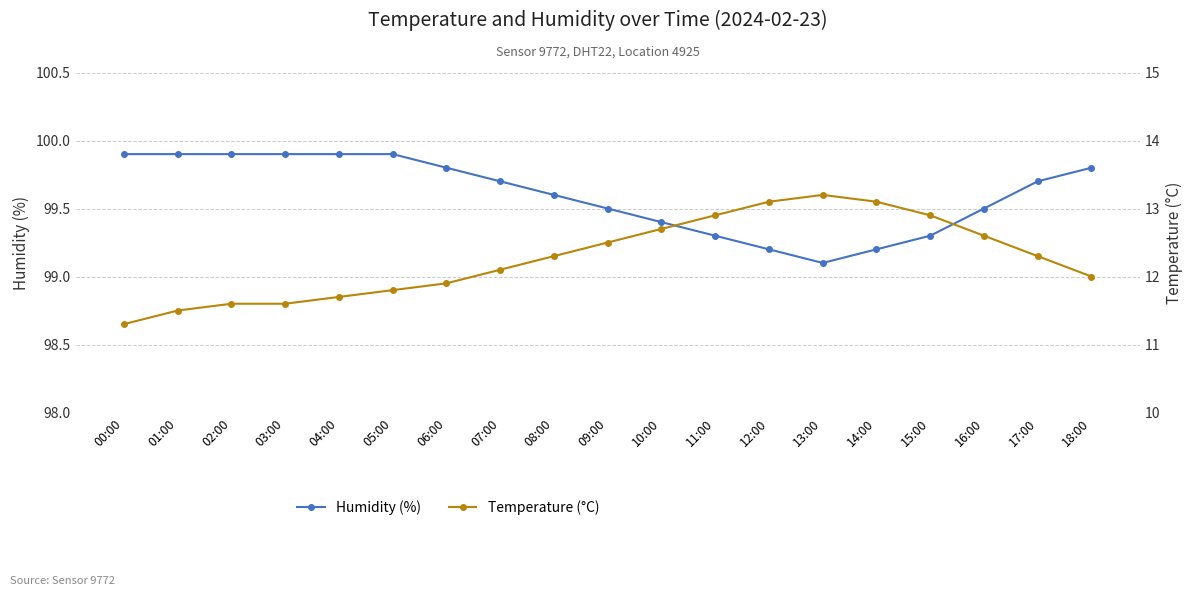

What is the maximum value for Humidity (%)?

99.9